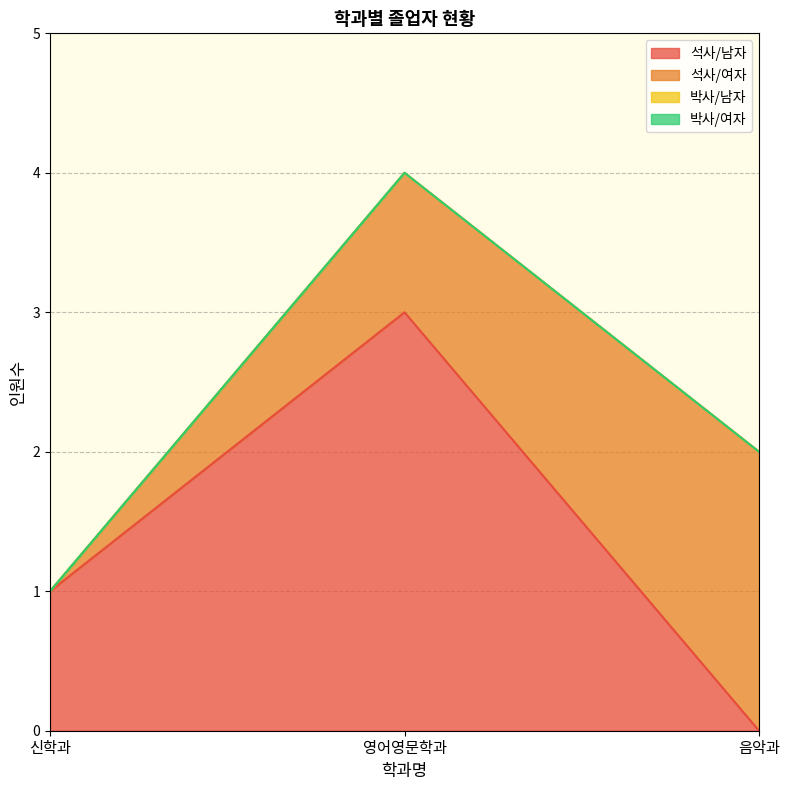

What is the difference between the 석사/여자 values at 음악과 and 영어영문학과?

1